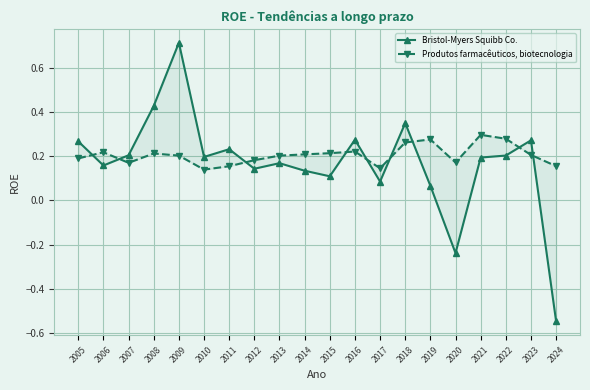

Which has a higher value, 2017 or 2015?

2015